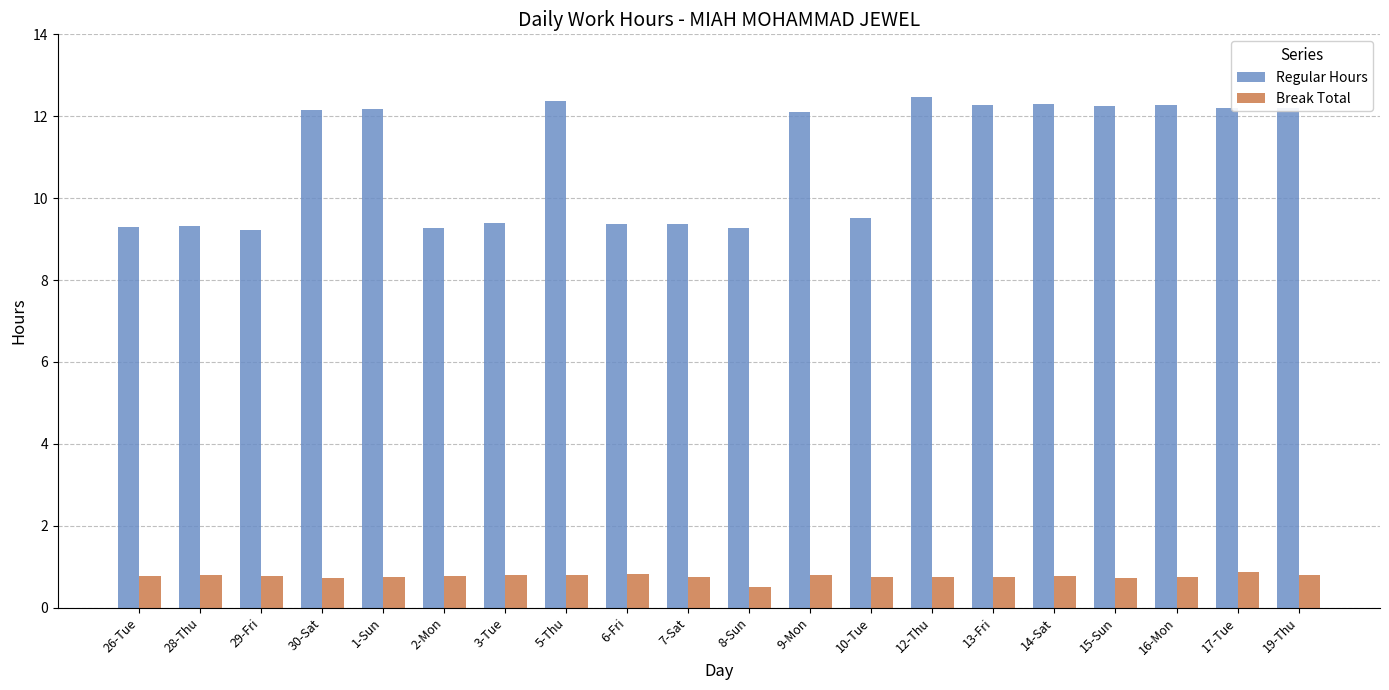

List the series in order of their overall mean, highest first.

Regular Hours, Break Total